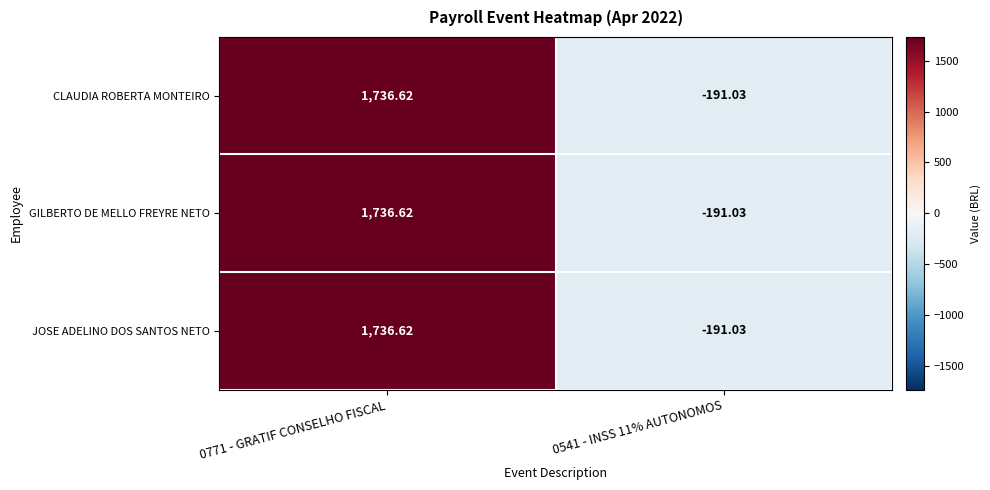

What is the total value across all series at 0771 - GRATIF CONSELHO FISCAL?

5209.9